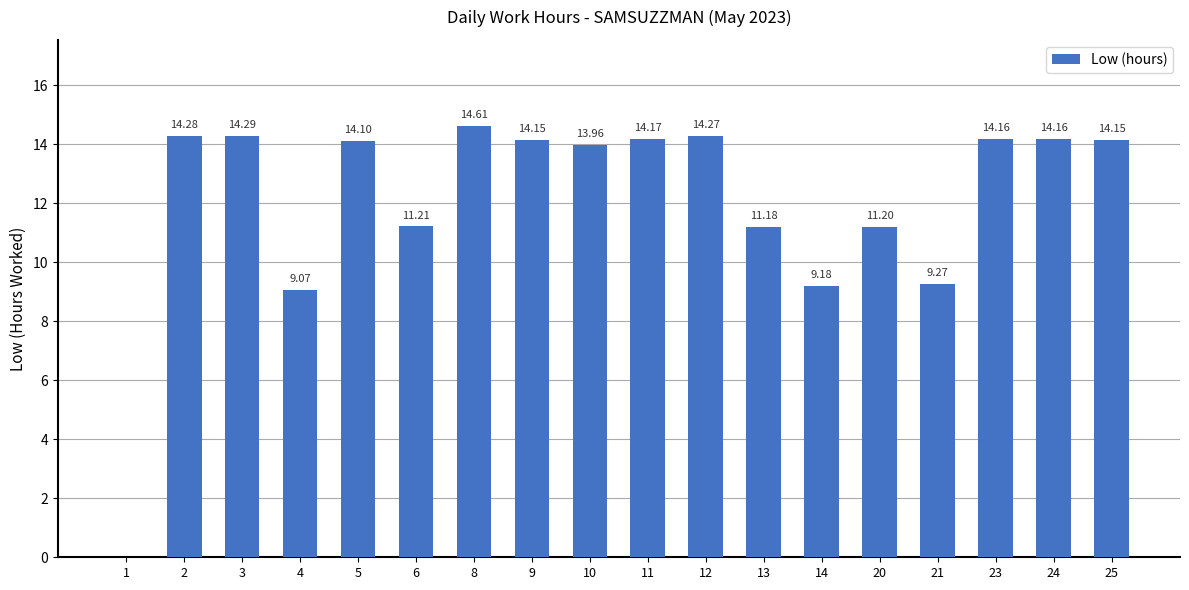

What is the average value?

12.1